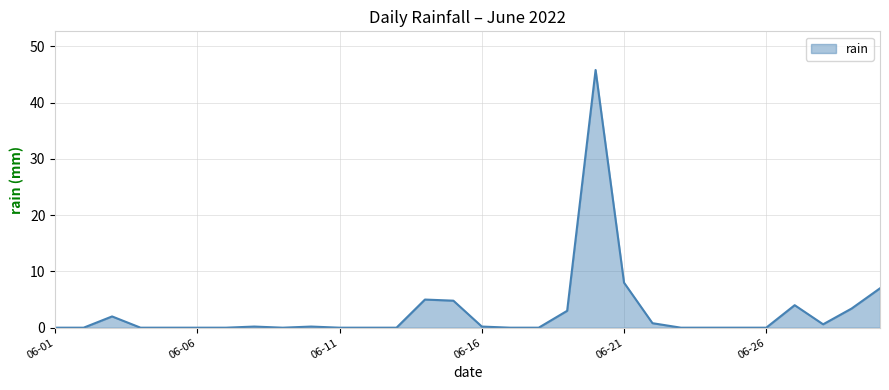

What is the maximum value shown in the chart?

45.8